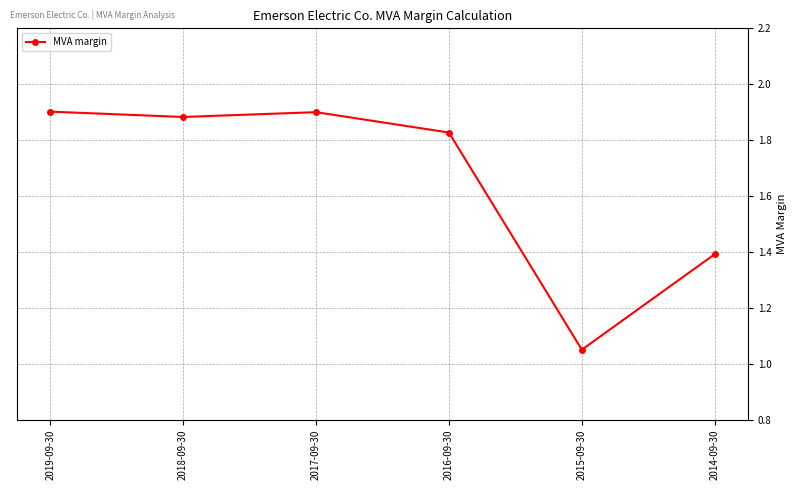

What is the sum of the values at 2016-09-30 and 2014-09-30?

3.2